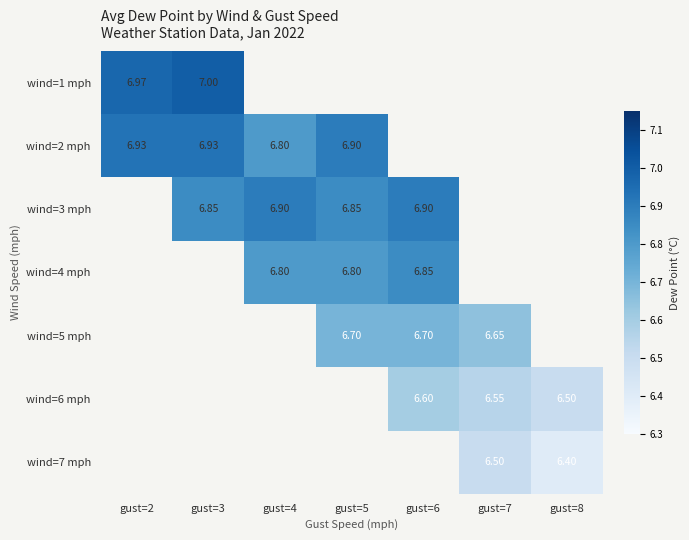

Which has a higher value, gust=5 or gust=3?

gust=3